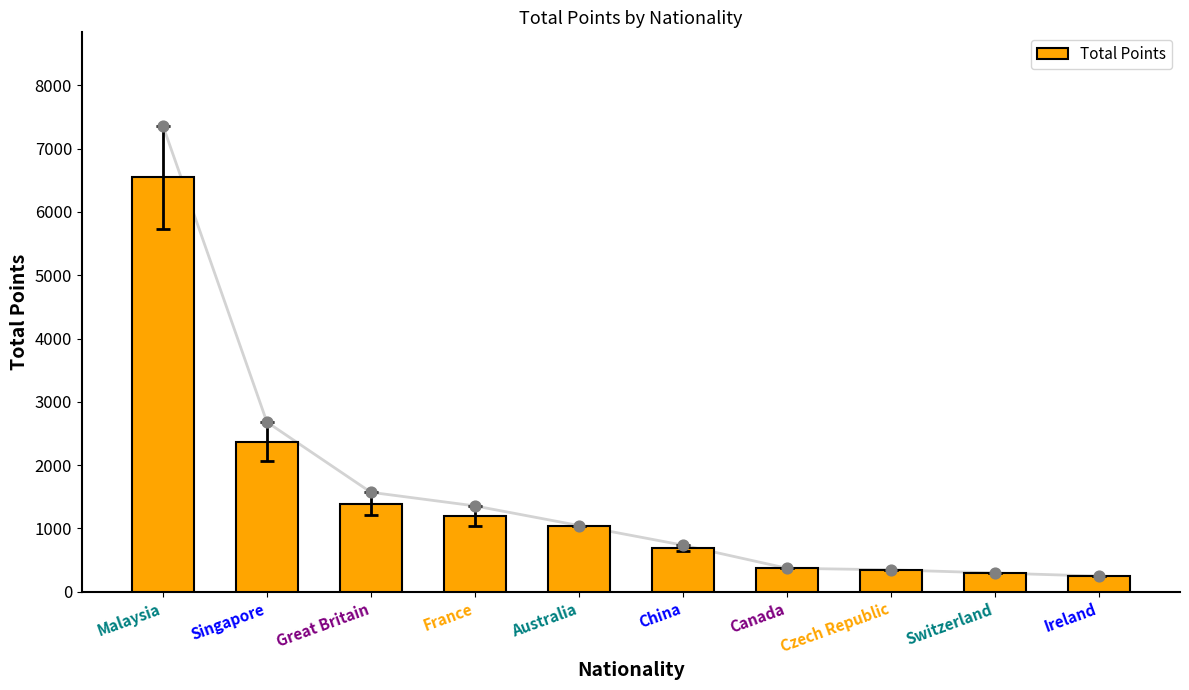

Between France and Malaysia, which is larger?

Malaysia